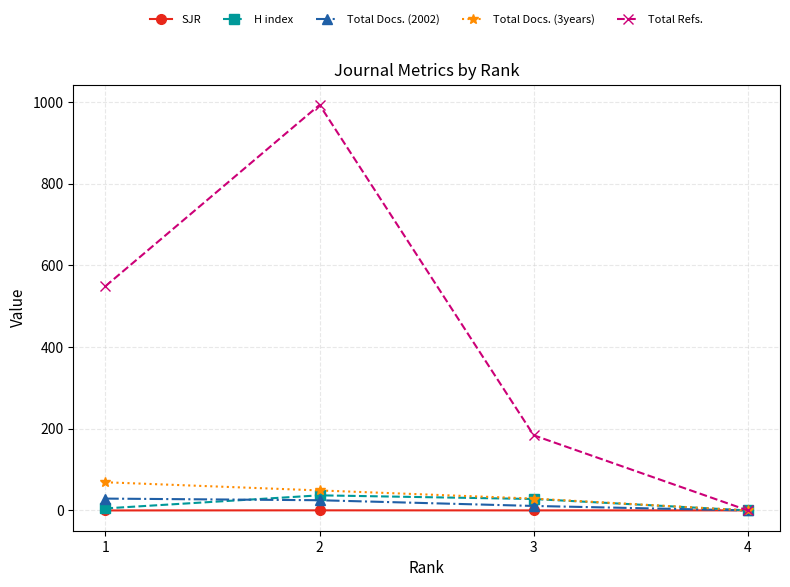

What are all the series names shown in the legend?

SJR, H index, Total Docs. (2002), Total Docs. (3years), Total Refs.